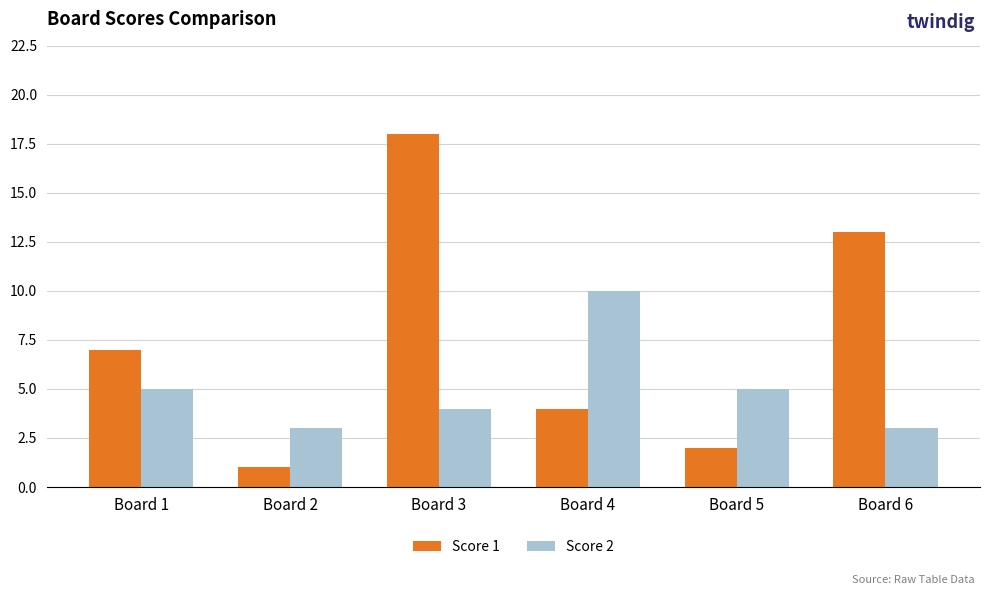

Rank the series by their maximum value, from highest to lowest.

Score 1, Score 2